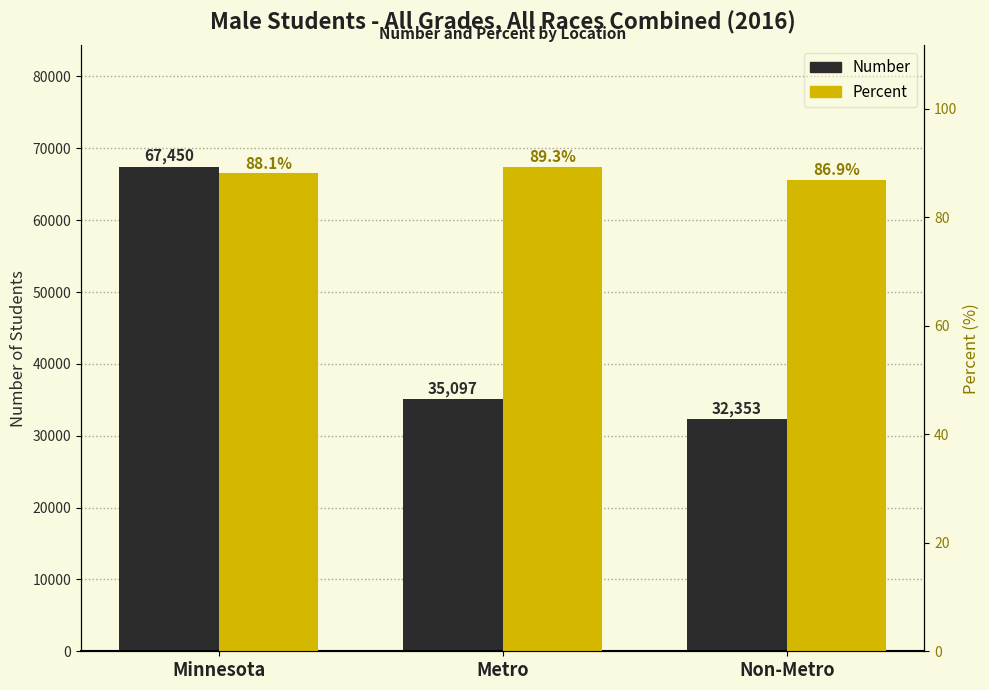

Rank the series at Minnesota from highest to lowest value.

Number, Percent